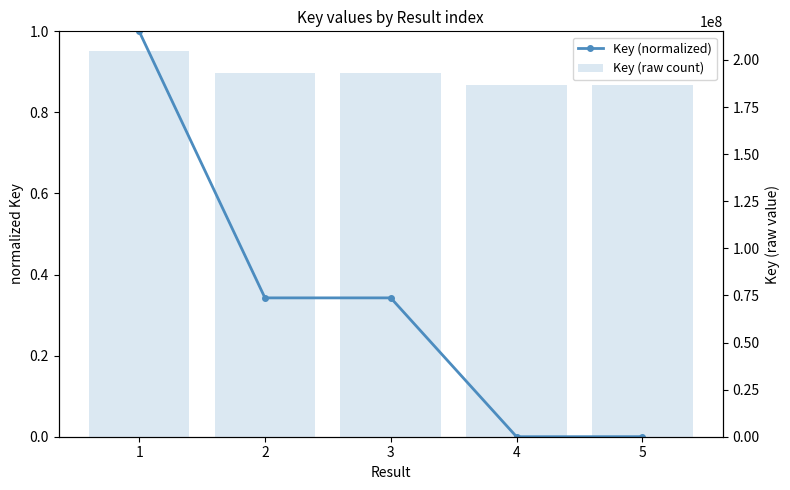

Reading left to right, transcribe all the data shown in this chart.

Key (normalized): 1.0	0.3	0.3	0.0	0.0
Key (raw count): 204926421.0	193085317.0	193085126.0	186917452.0	186919935.0